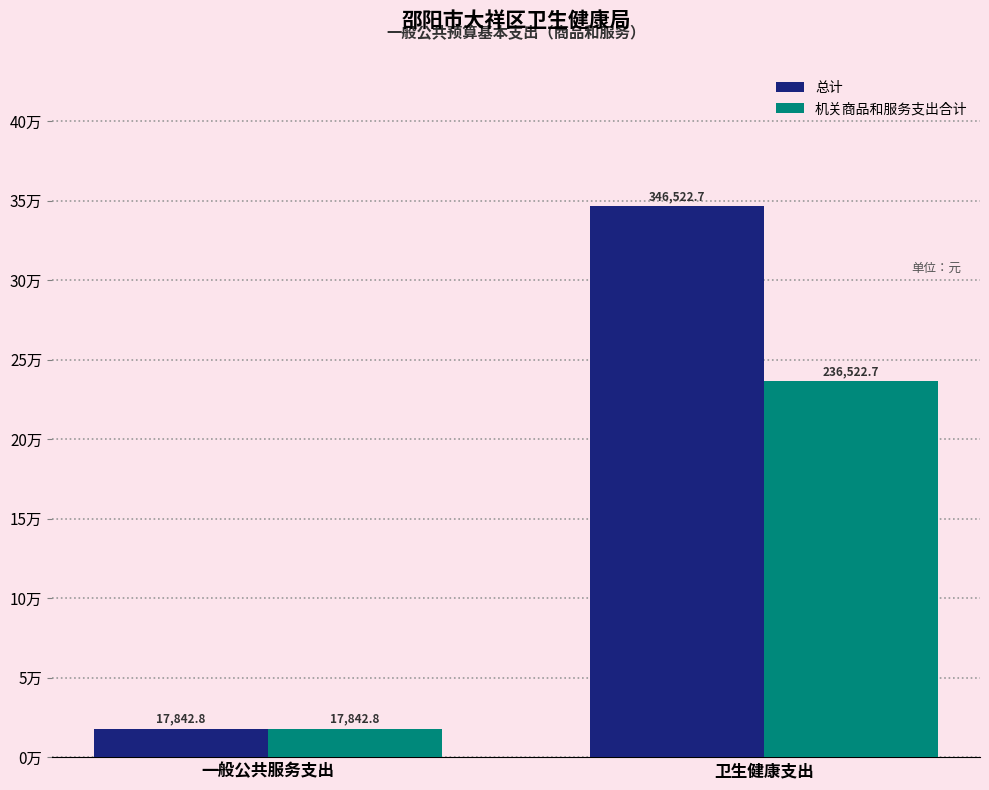

At which category is the sum across all series the highest?

卫生健康支出